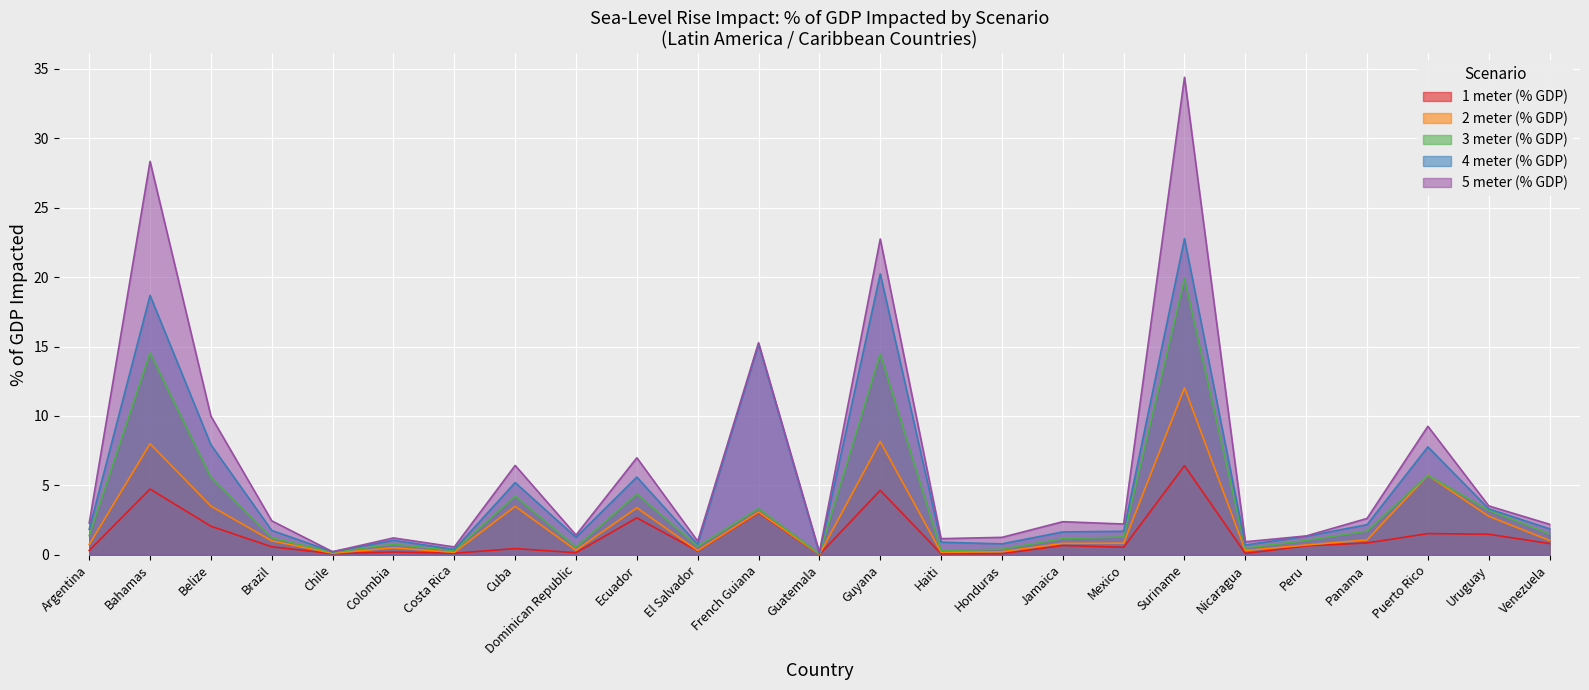

Is it true that 4 meter (% GDP) equals 1.6 at Jamaica?

True